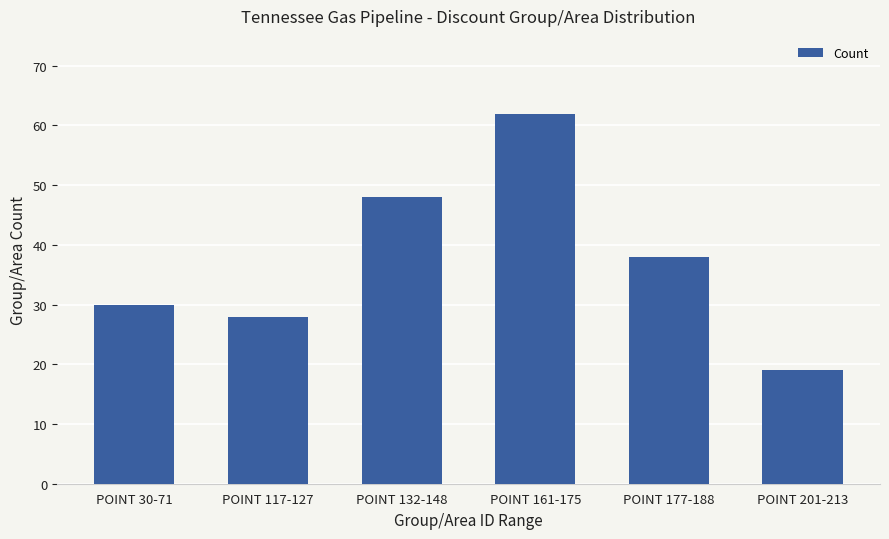

What is the ratio of the value at POINT 117-127 to the value at POINT 201-213?

1.5